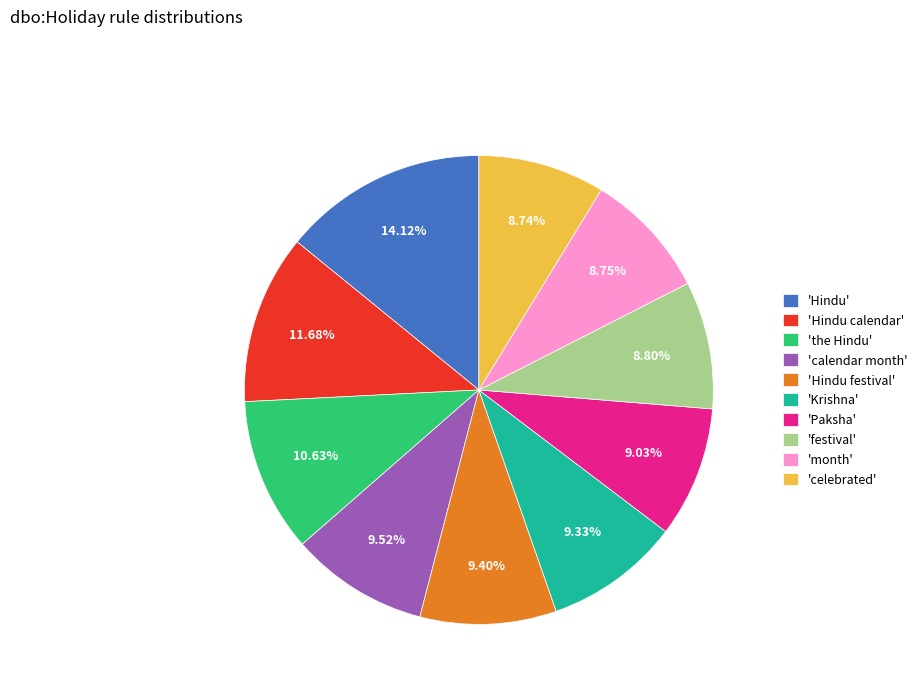

Which slice is the largest?

'Hindu'